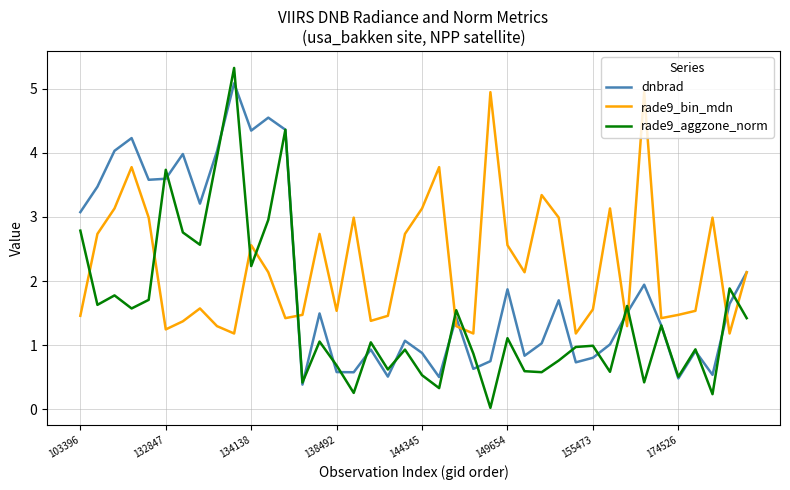

What is the greatest value displayed?

5.3